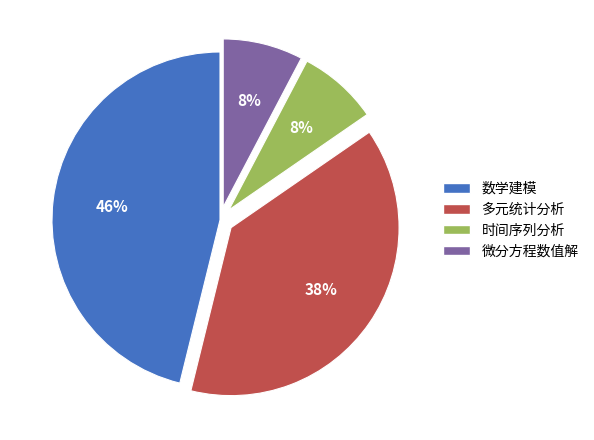

Do 时间序列分析 and 多元统计分析 together represent more than half of the pie?

No